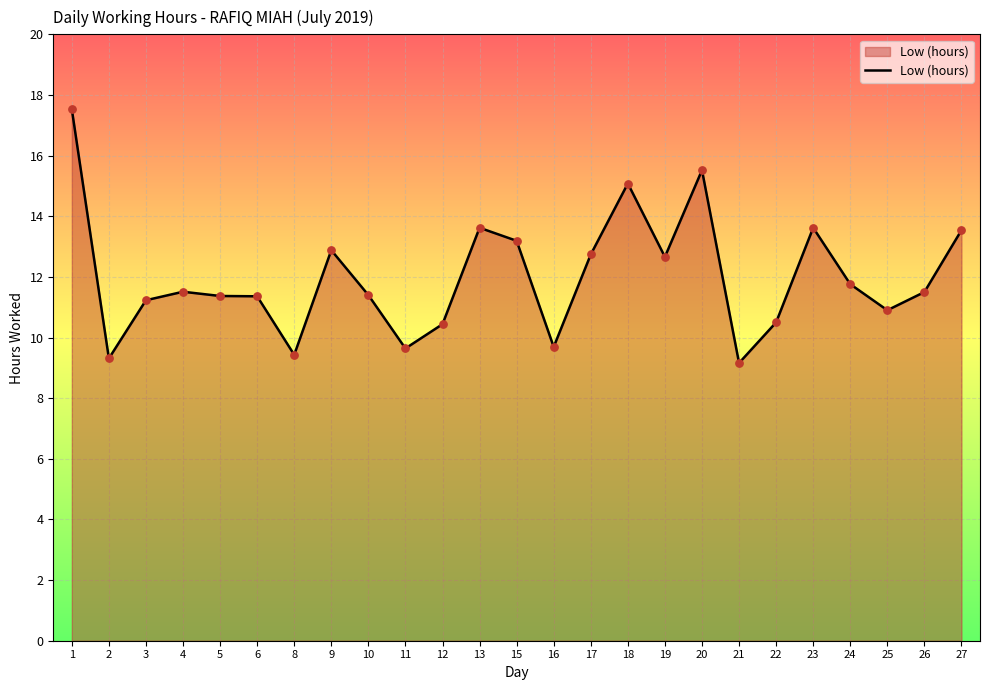

What is the ratio of the value at 9 to the value at 19?

1.0